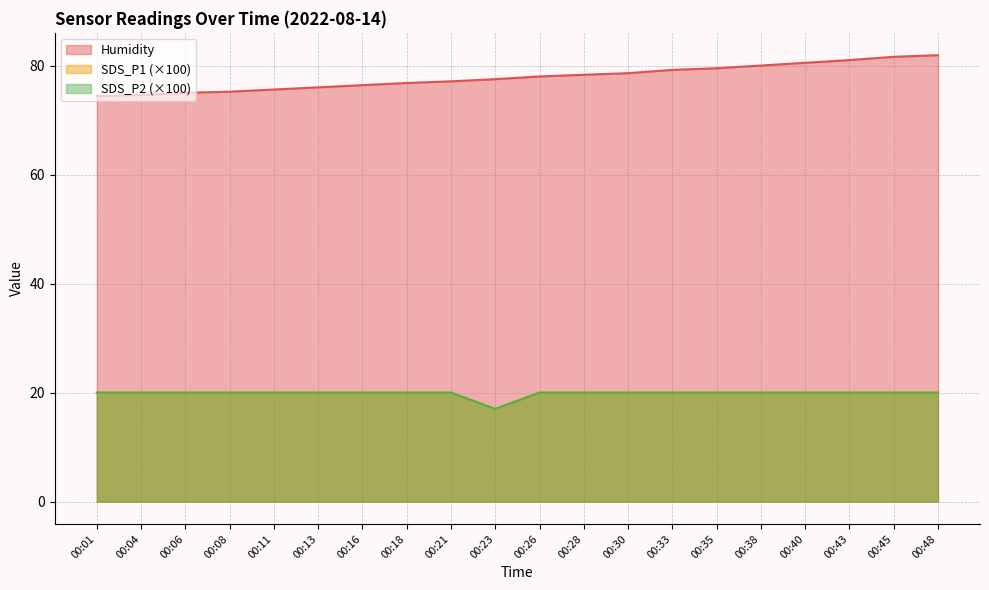

What is the sum of the SDS_P1 values at 00:04 and 00:30?

40.0